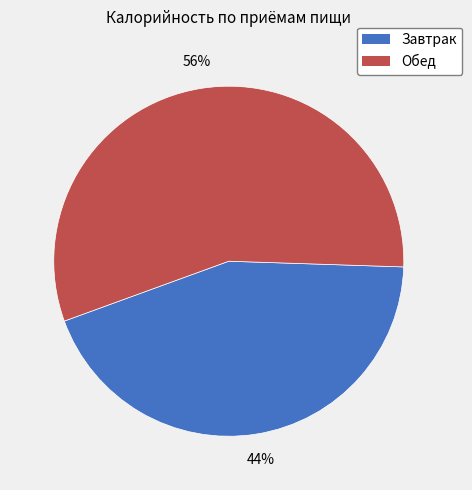

To the nearest percent, what portion does Обед represent?

56%